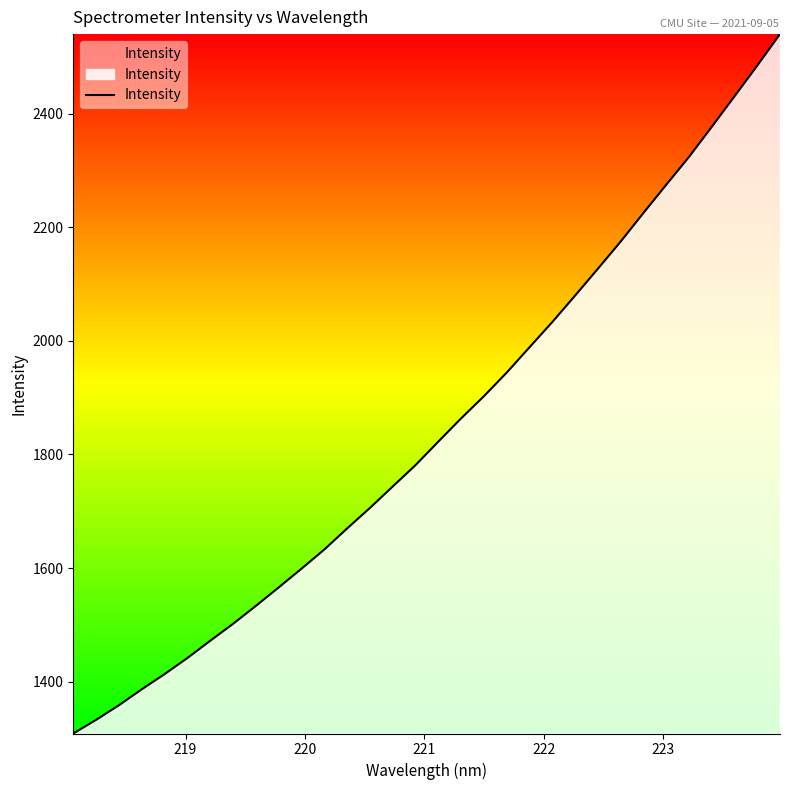

What is the difference between the maximum and minimum values?

1230.7